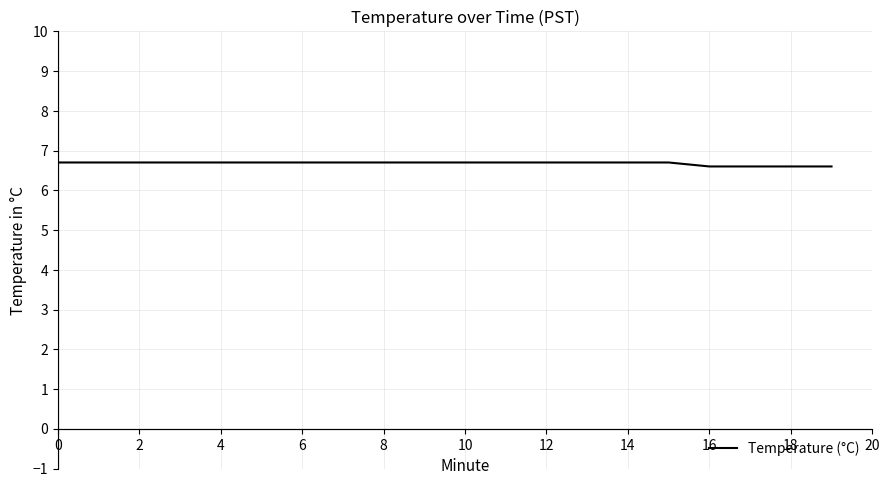

What is the maximum value shown in the chart?

6.7